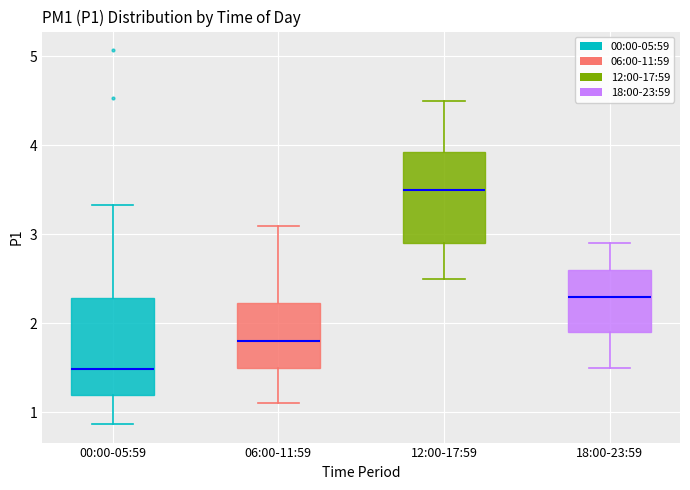

Which box's median line is the highest?

12:00-17:59